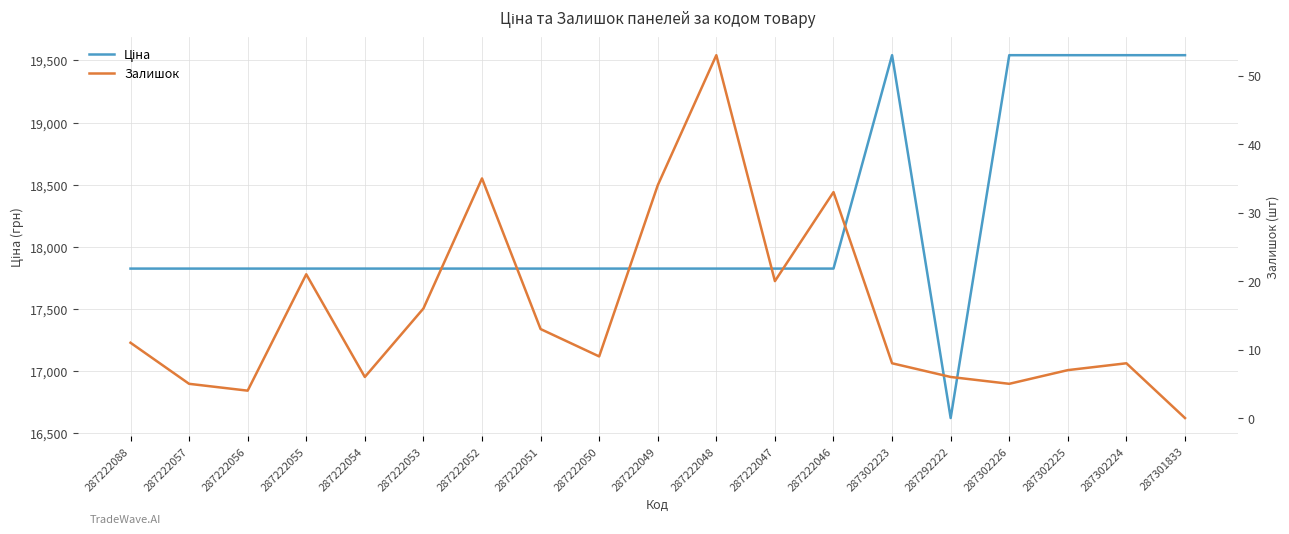

At how many categories does at least one series exceed 7694?

19